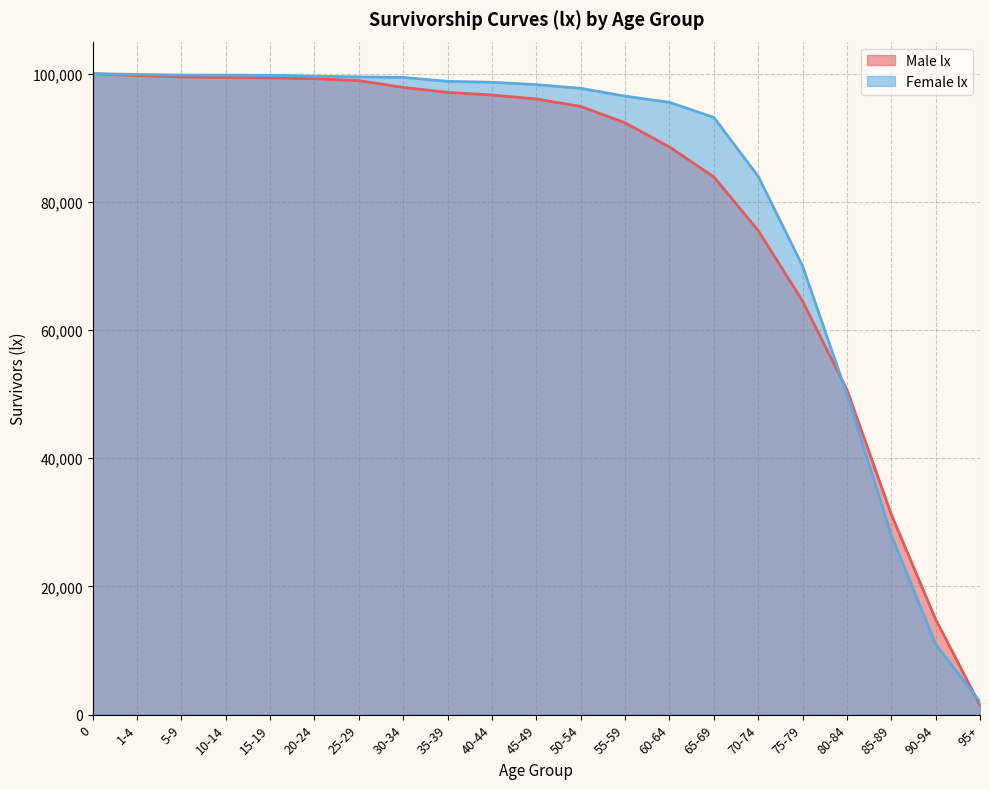

What is the label of the 6th point from the left?

20-24